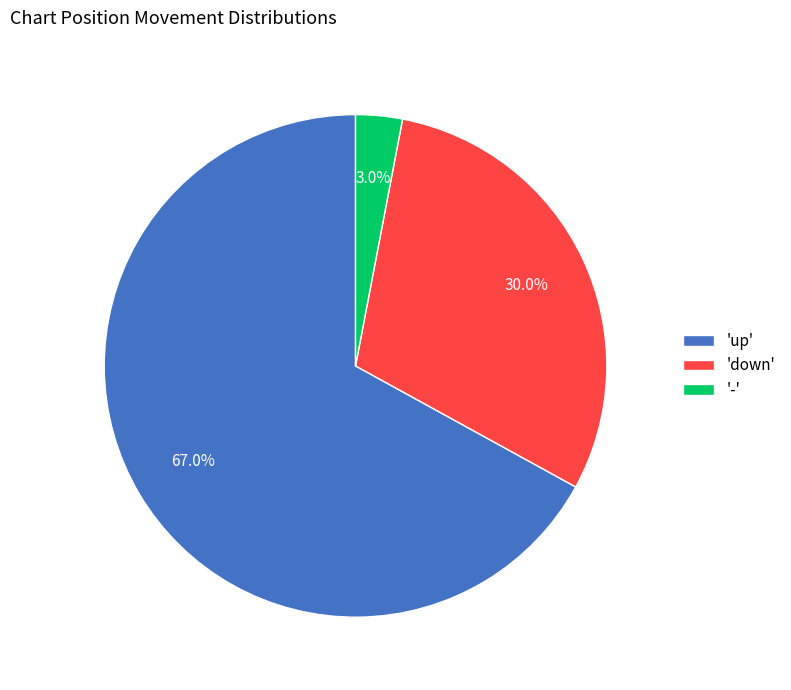

What is the largest slice in the pie chart?

'up'